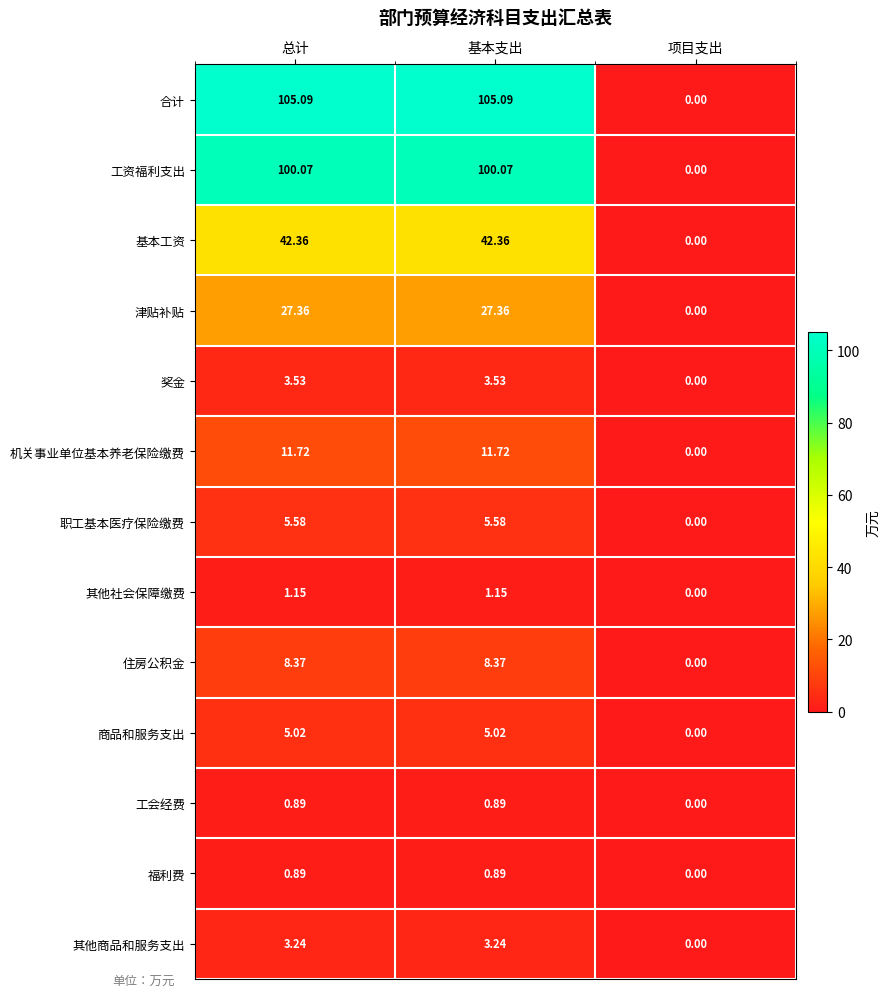

Is the value of 机关事业单位基本养老保险缴费 at 基本支出 greater than the value of 福利费 at 基本支出?

Yes